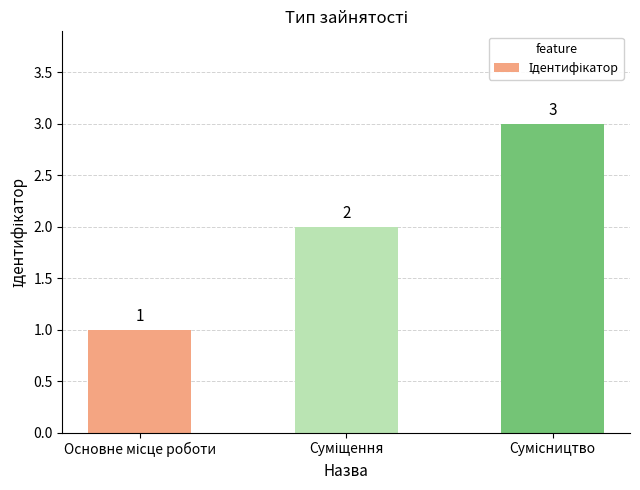

What is the sum of all values?

6